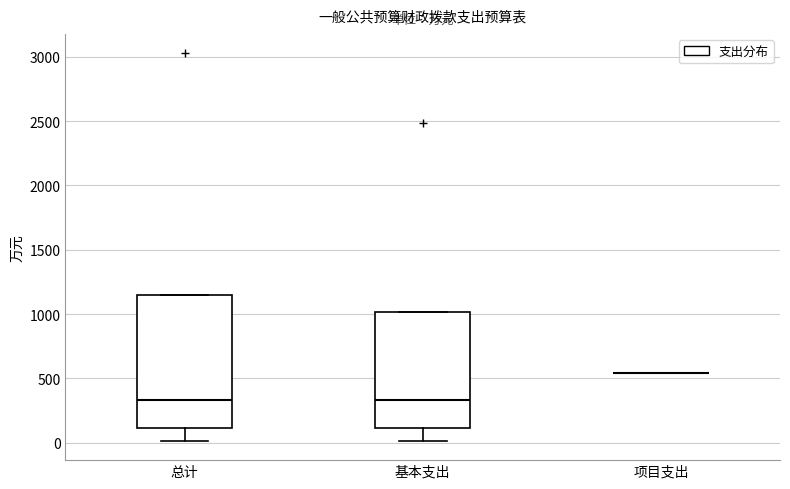

Which box is the tallest, from its lower edge to its upper edge?

总计